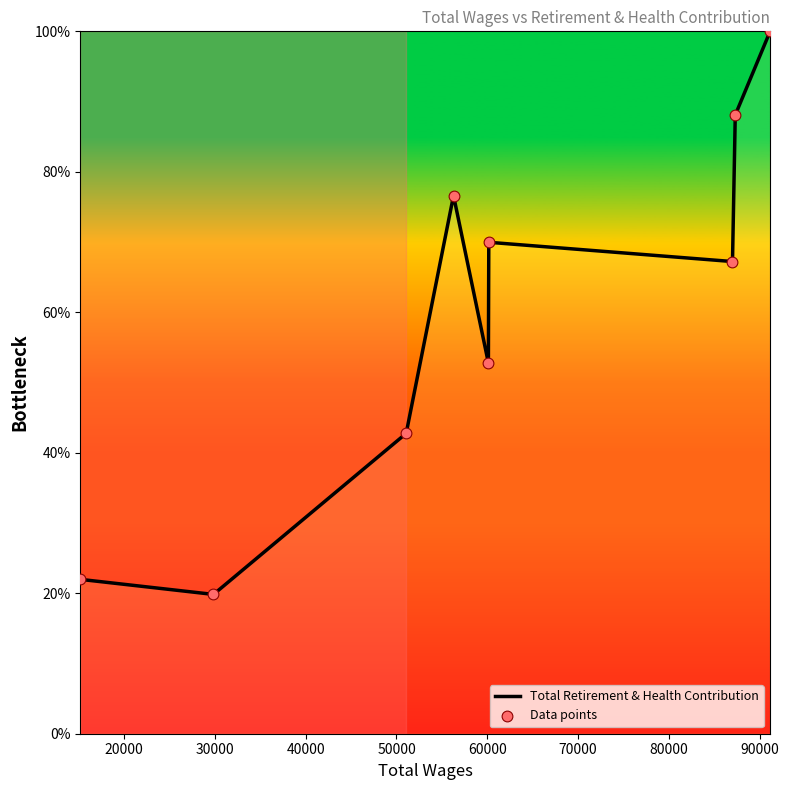

What is the difference between the maximum and minimum values?

80.2